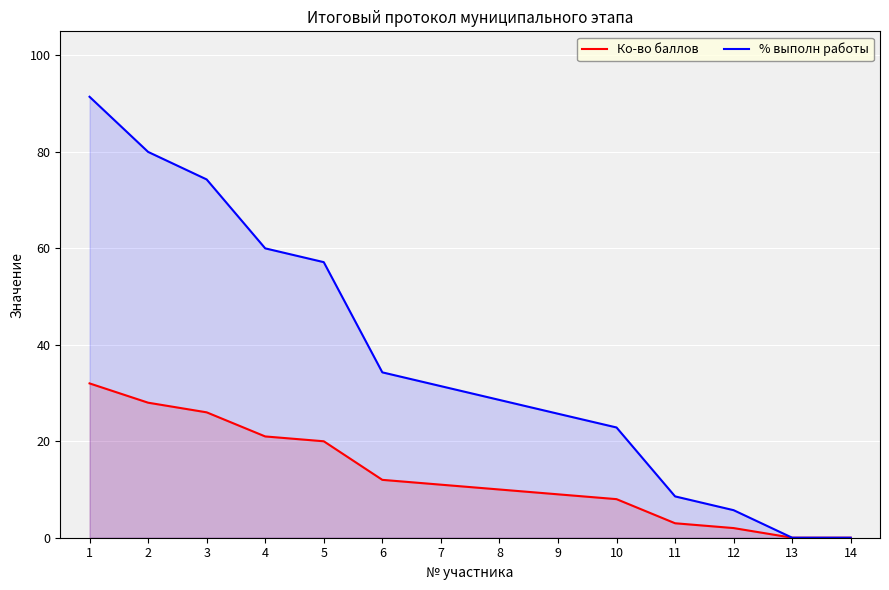

Reading left to right, extract all data points from this chart.

Ко-во баллов: 32.0	28.0	26.0	21.0	20.0	12.0	11.0	10.0	9.0	8.0	3.0	2.0	0.0	0.0
% выполн работы: 91.4	80.0	74.3	60.0	57.1	34.3	31.4	28.6	25.7	22.9	8.6	5.7	0.0	0.0